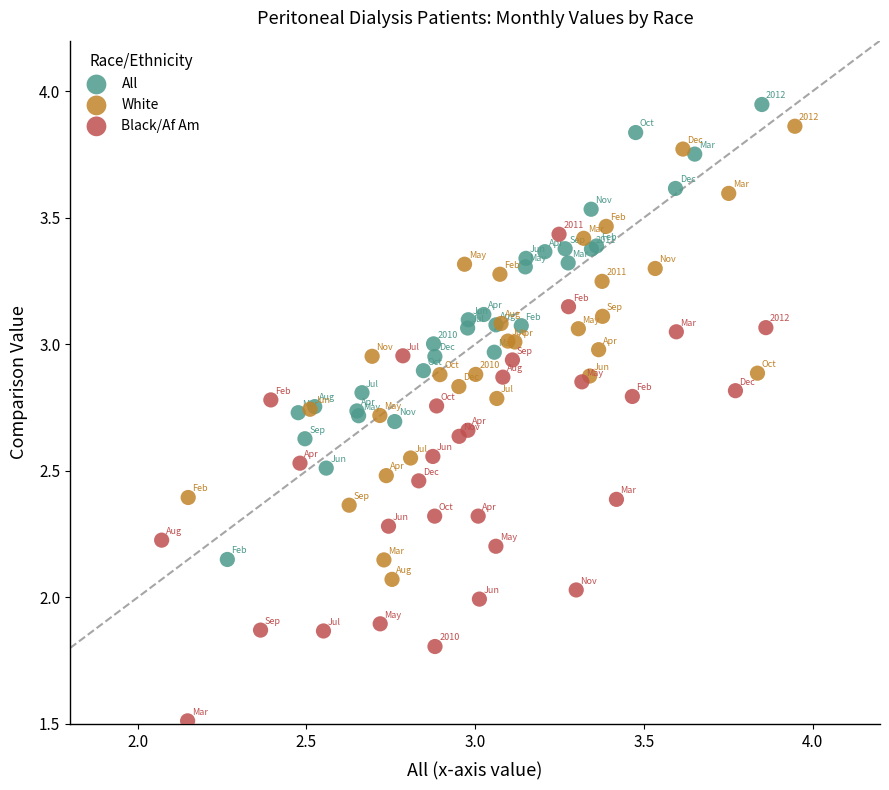

Which series contains the lowest Y value?

Black/Af Am